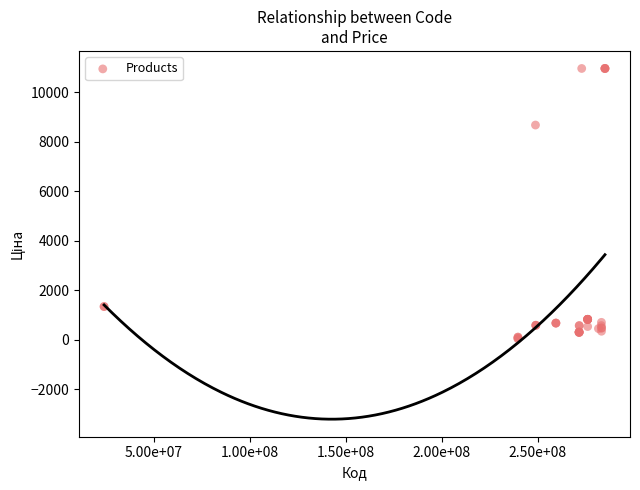

What Y value in the scatter plot is closest to 5510?

8679.5